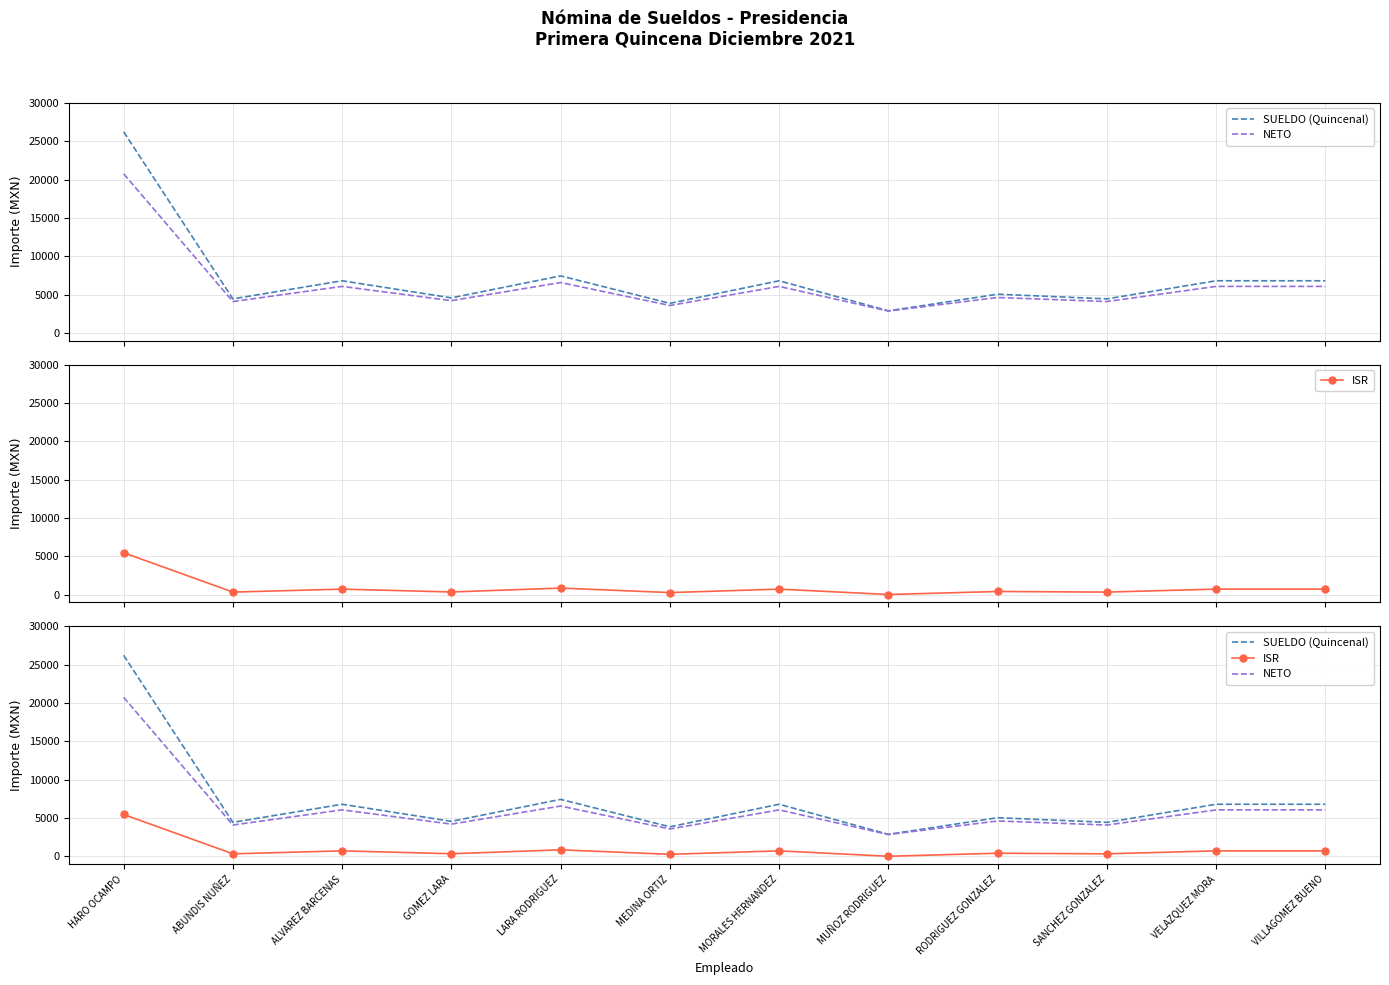

List the series in order of their peak value, highest first.

SUELDO (Quincenal), NETO, ISR